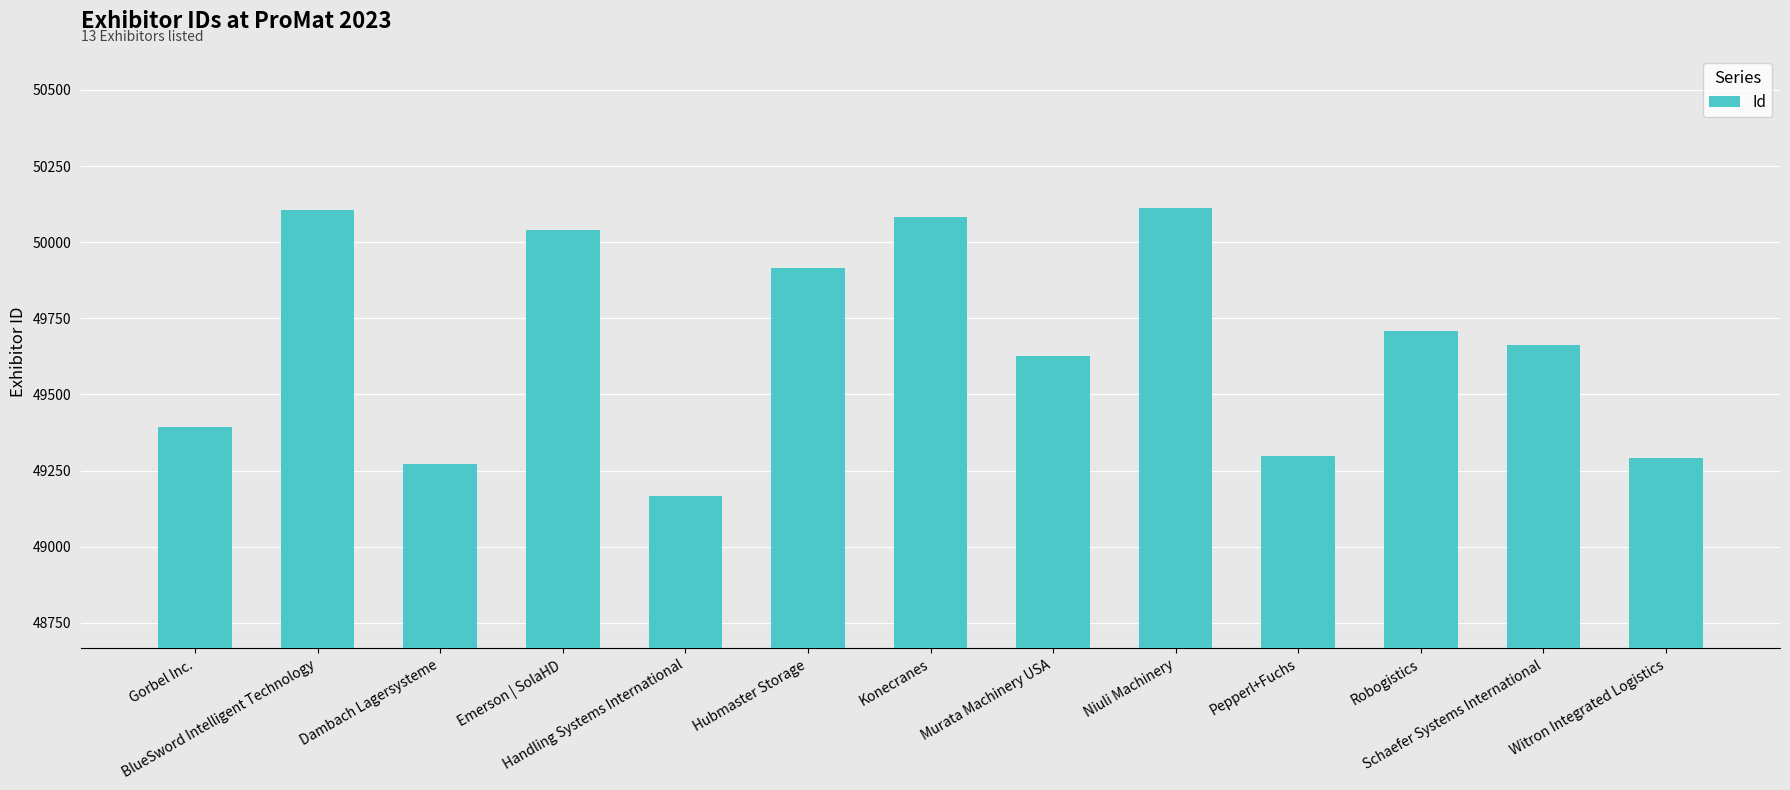

What is the label of the 1st bar from the left?

Gorbel Inc.